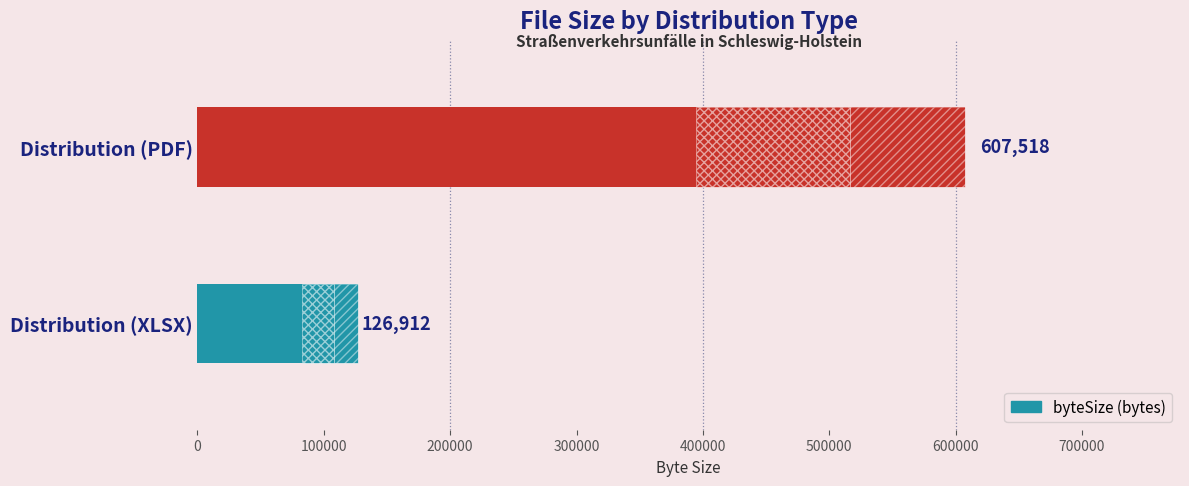

How many values are below 607518?

1